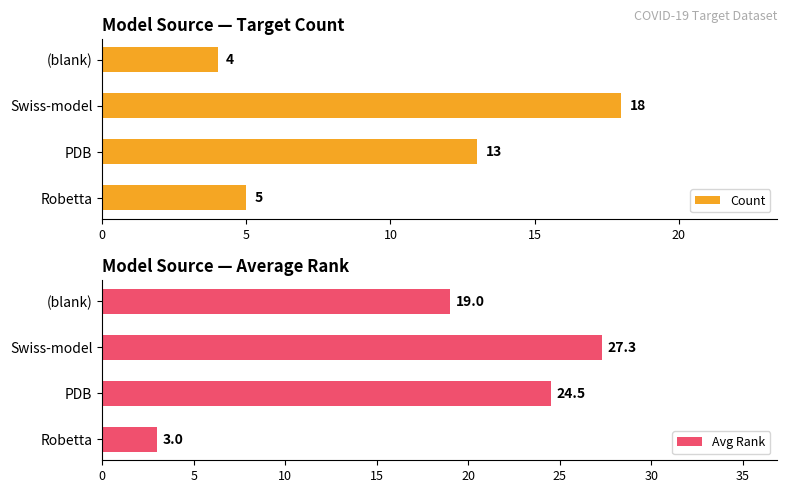

What are all the series names shown in the legend?

Count, Avg Rank